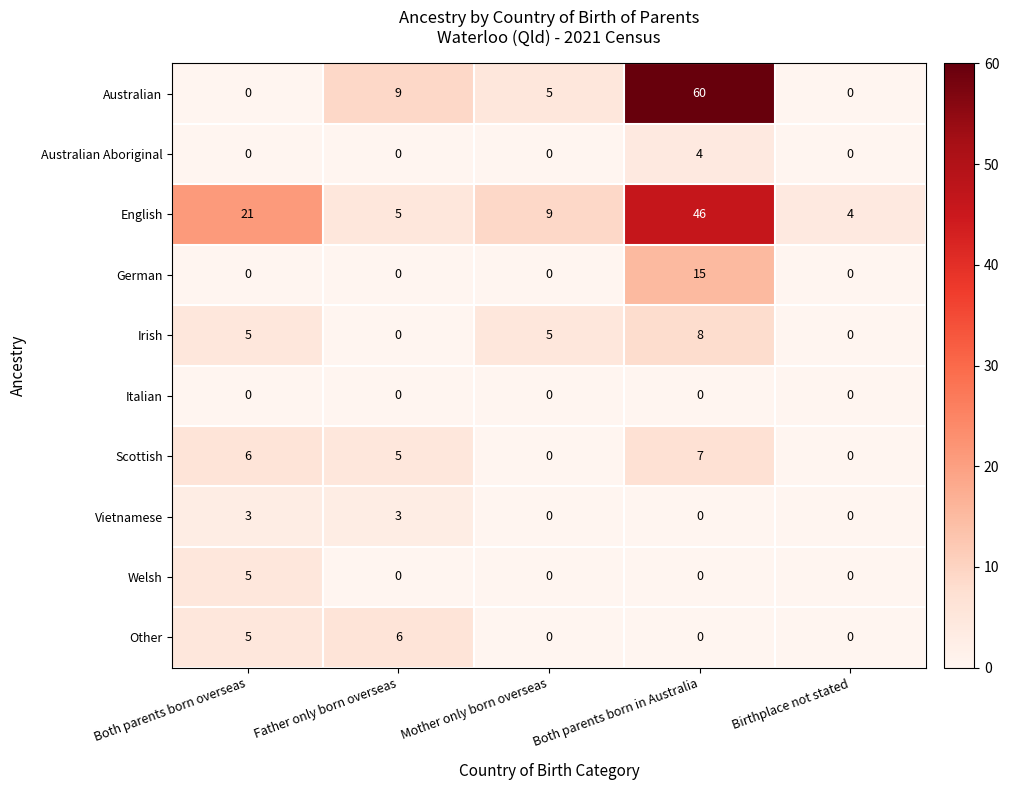

What is the average value of the Australian series?

15